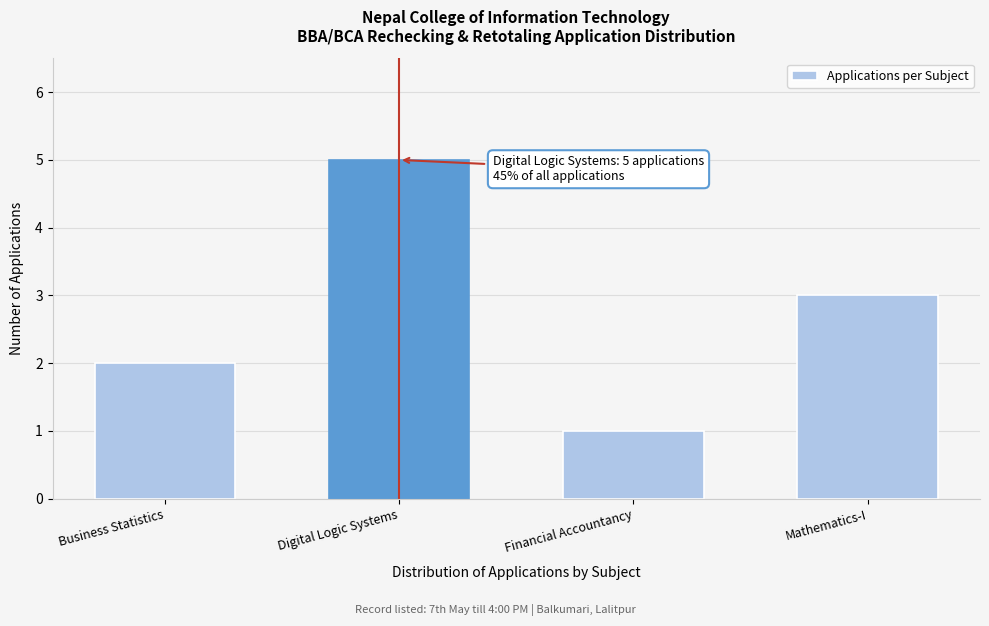

Reading left to right, extract all data points from this chart.

Business Statistics=2	Digital Logic Systems=5	Financial Accountancy=1	Mathematics-I=3